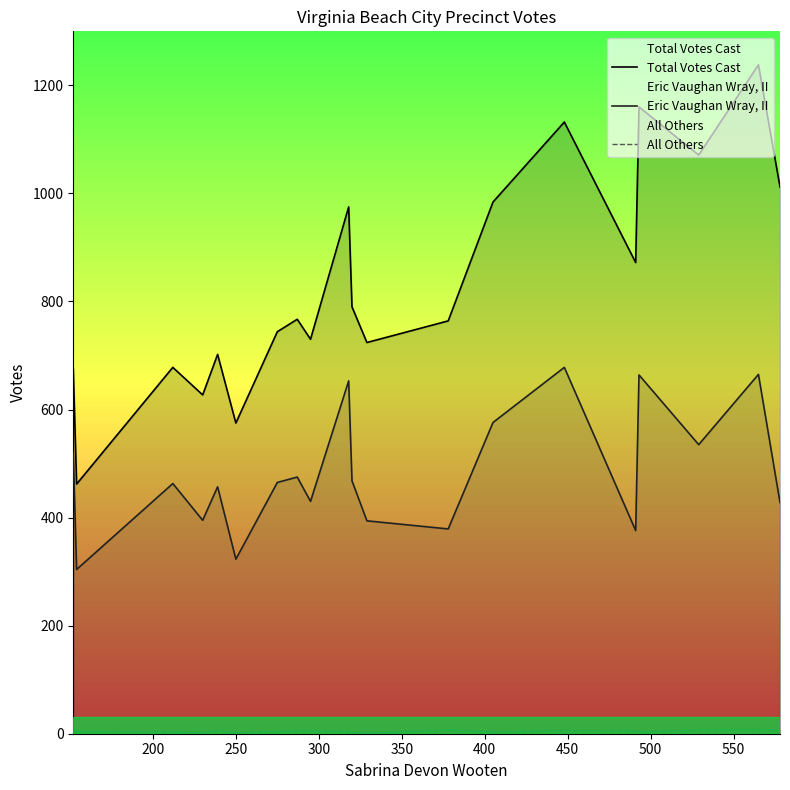

Which series has the largest total across all categories?

Total Votes Cast